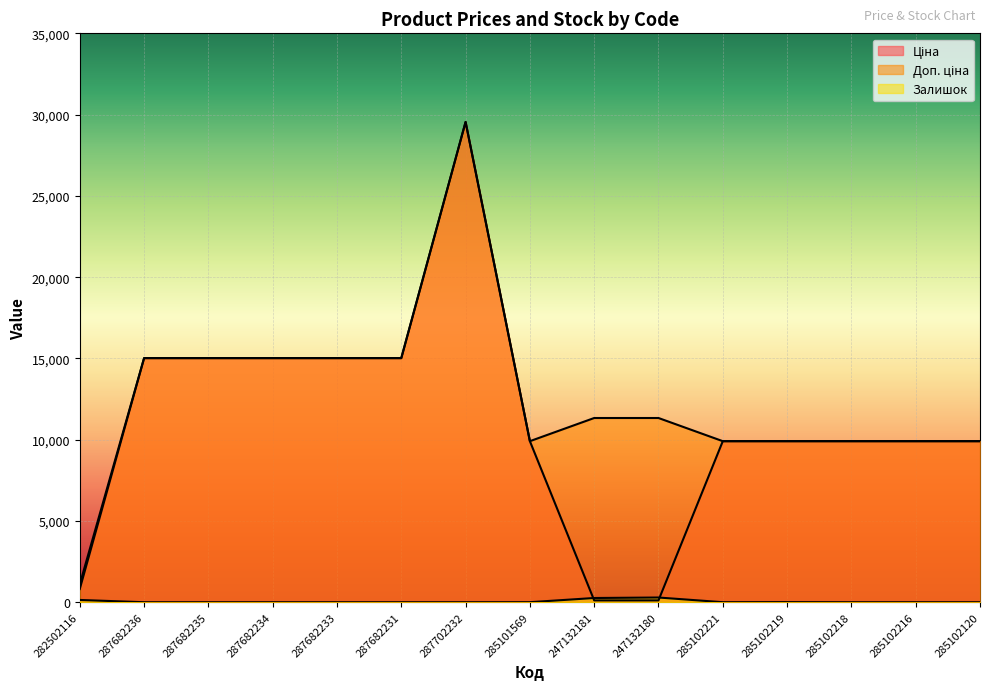

How many intersections are there between Ціна and Залишок?

2